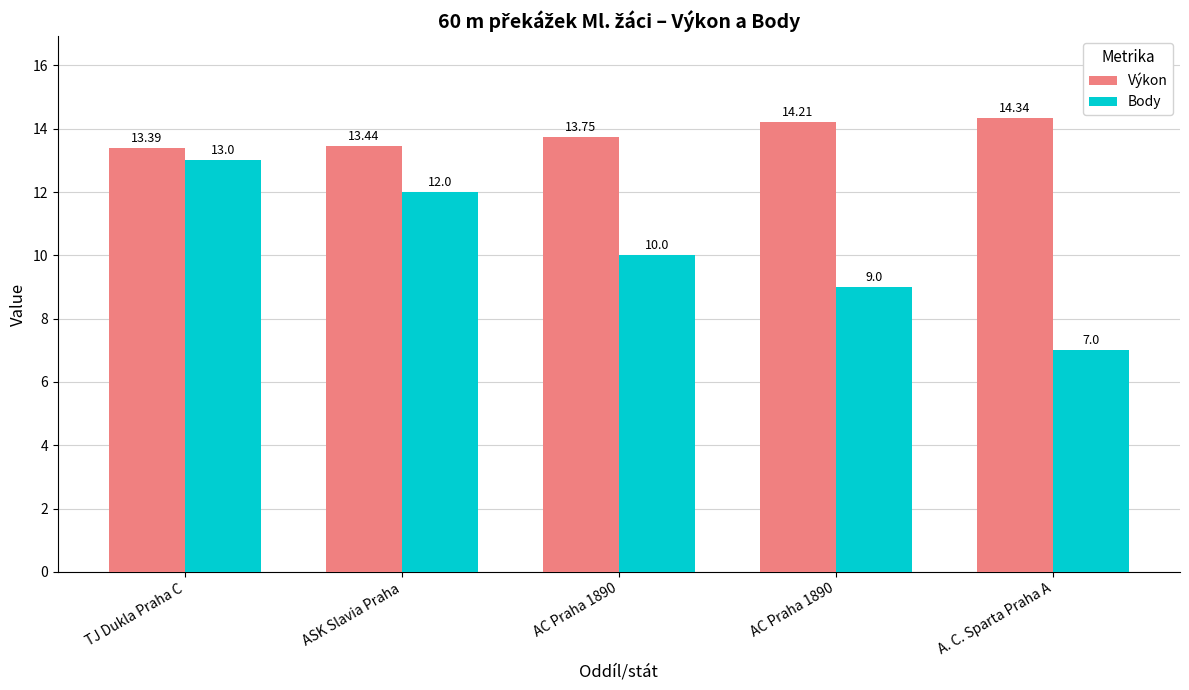

How many groups of bars are there?

5